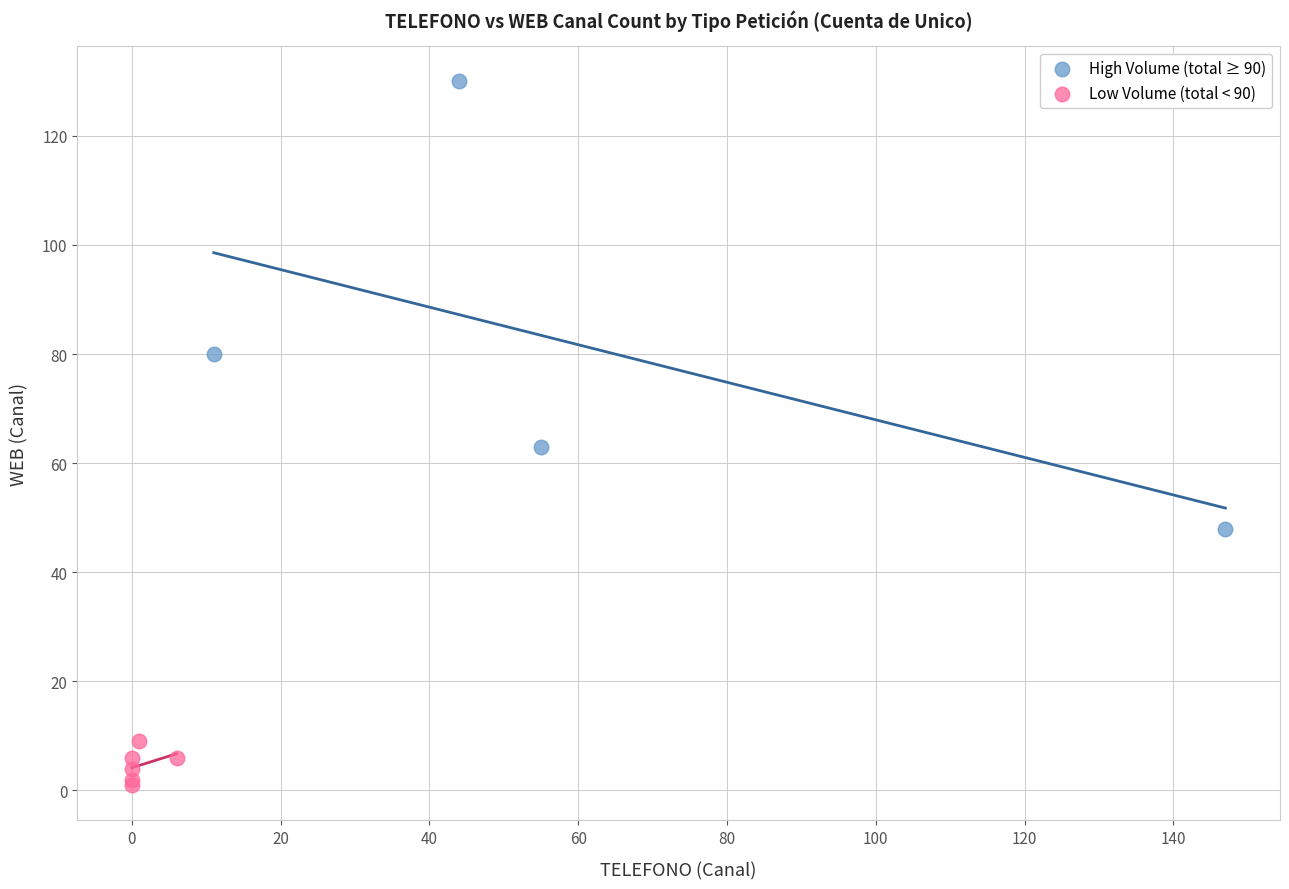

What are all the series names shown in the legend?

High Volume (total ≥ 90), Low Volume (total < 90)